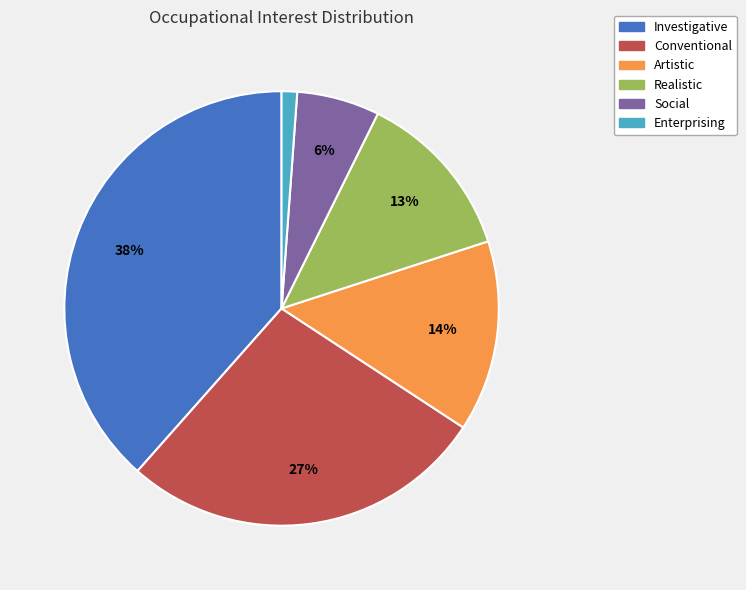

Approximately how many times larger is the value at Social compared to Realistic?

0.5